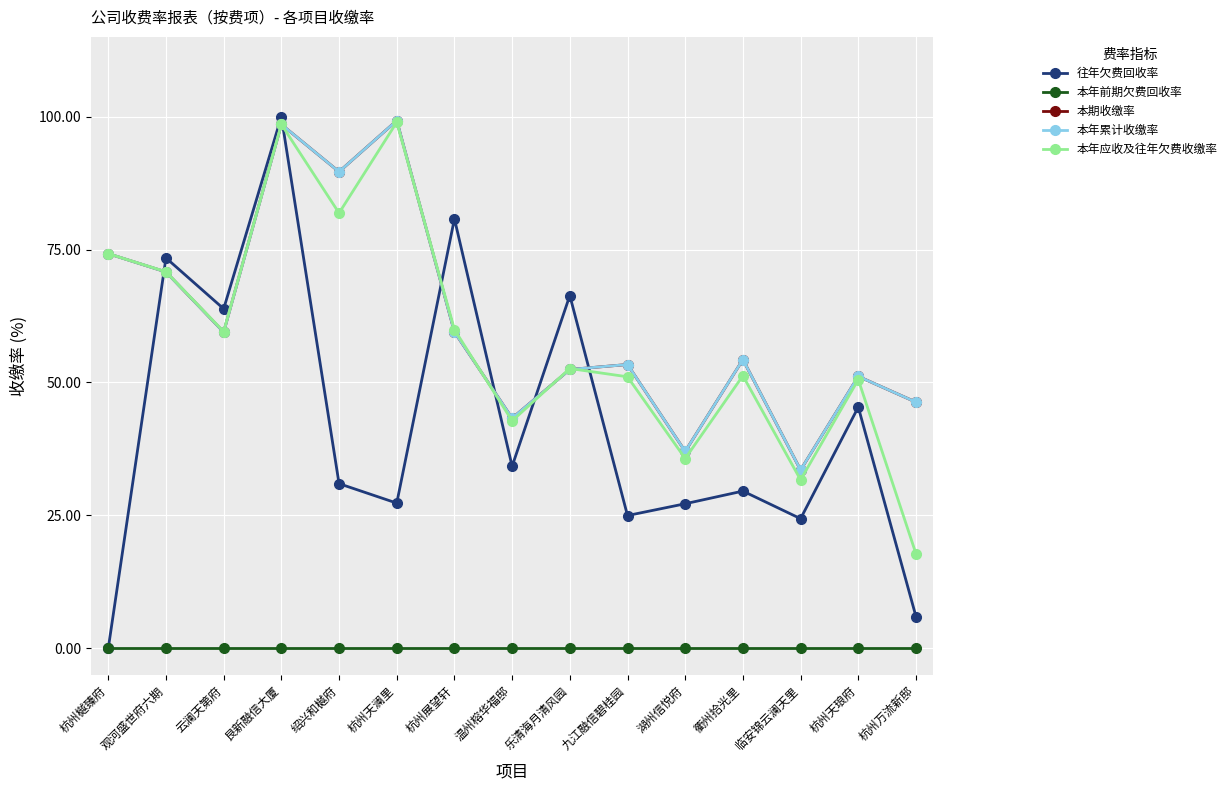

How many interior local valleys does the 往年欠费回收率 series have?

5